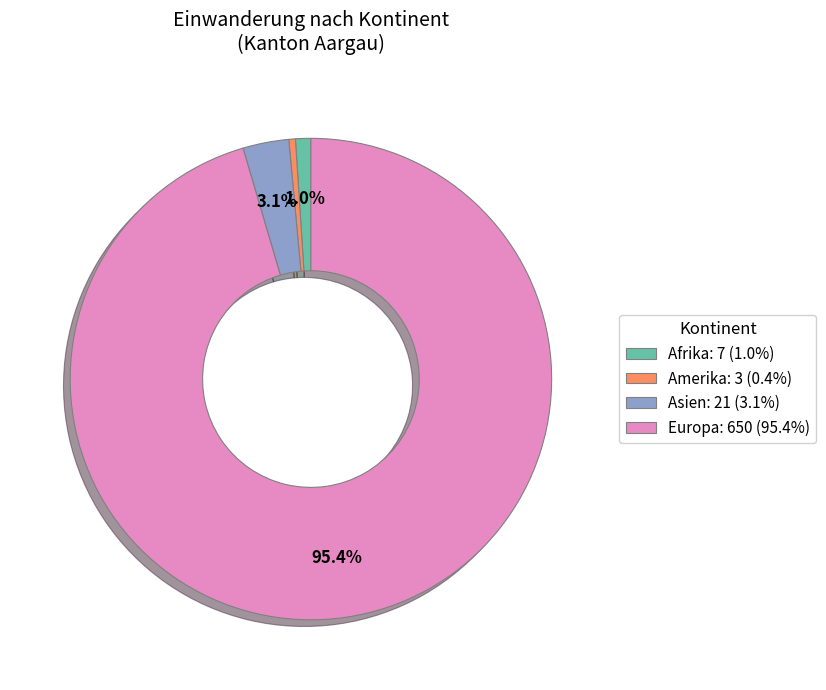

Is there any slice that represents more than half of the pie?

Yes